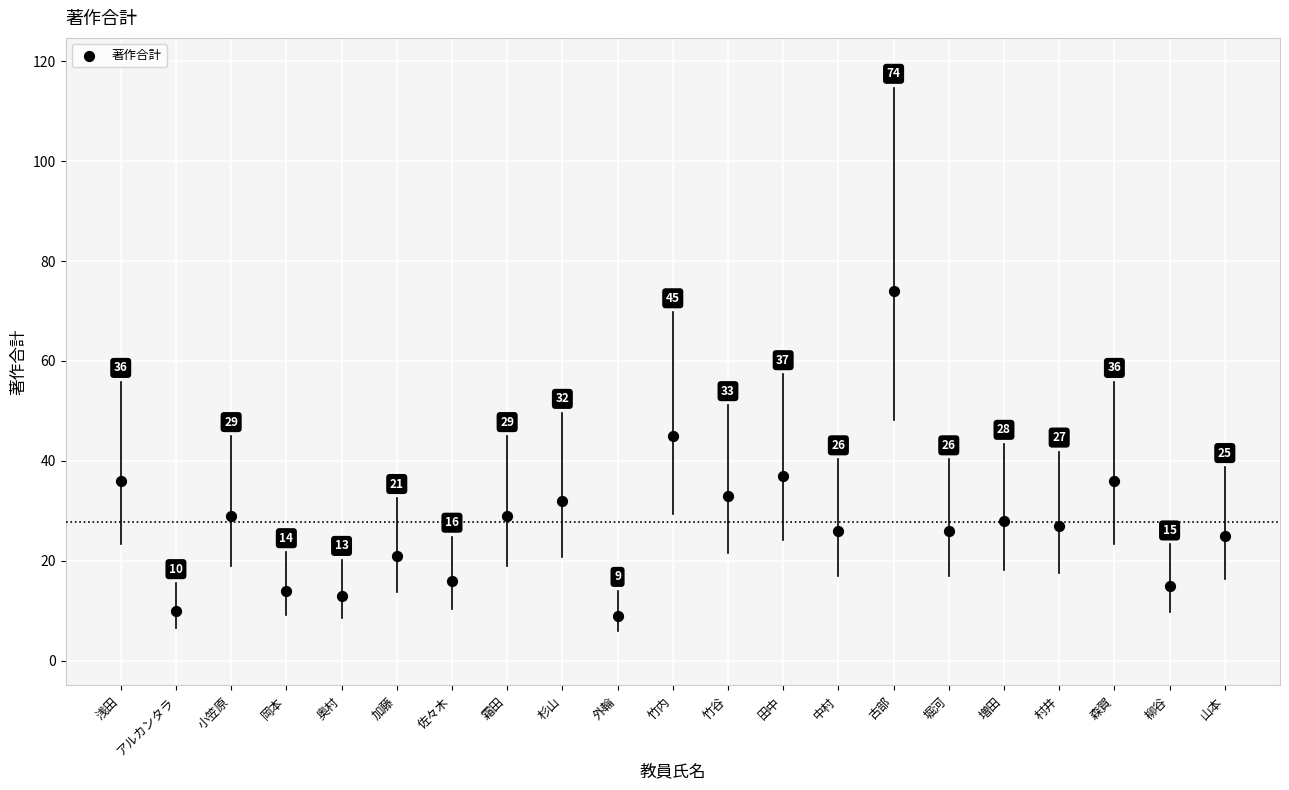

What is the range of Y values (max minus min)?

65